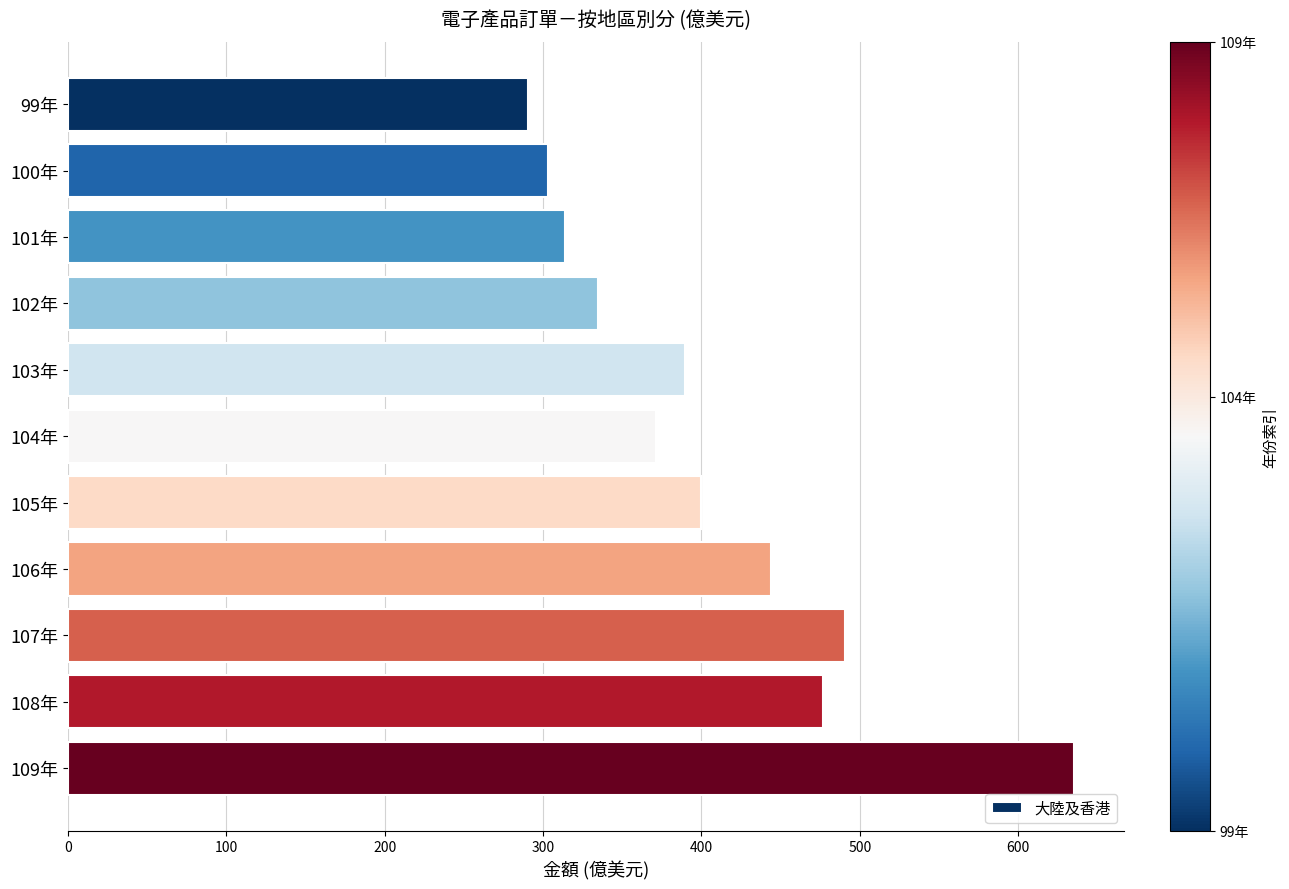

True or false: the data shows 528.9 at 103年.

False